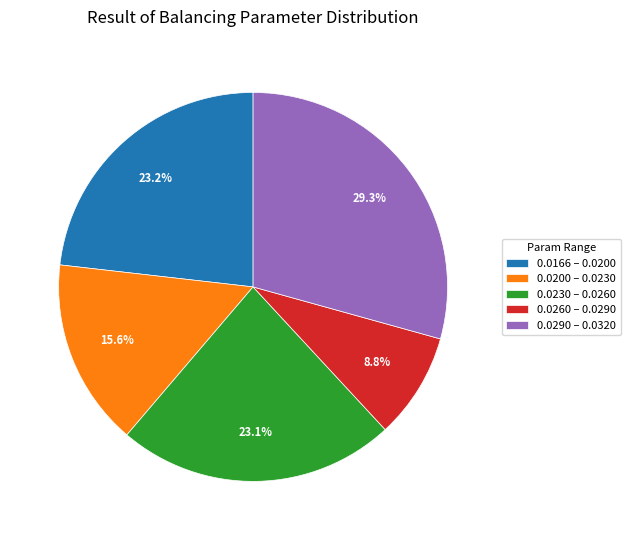

What percentage do 0.0230 – 0.0260 and 0.0200 – 0.0230 together represent?

38.7%